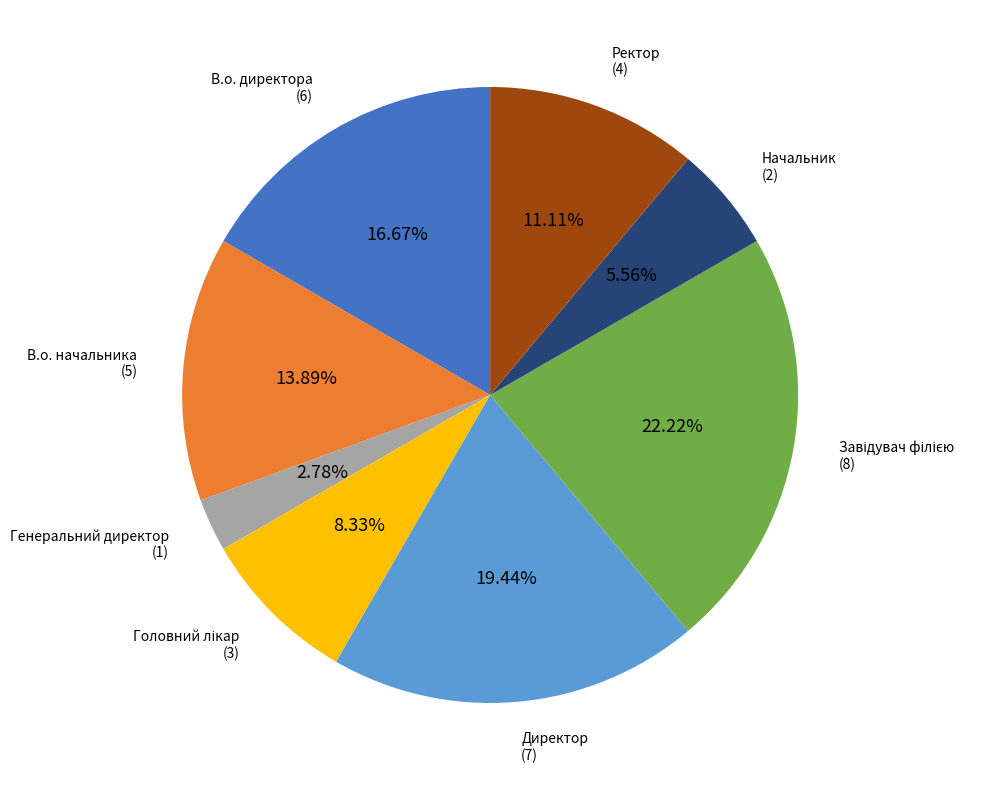

To the nearest percent, what is the difference between the largest and smallest slice percentages?

19%